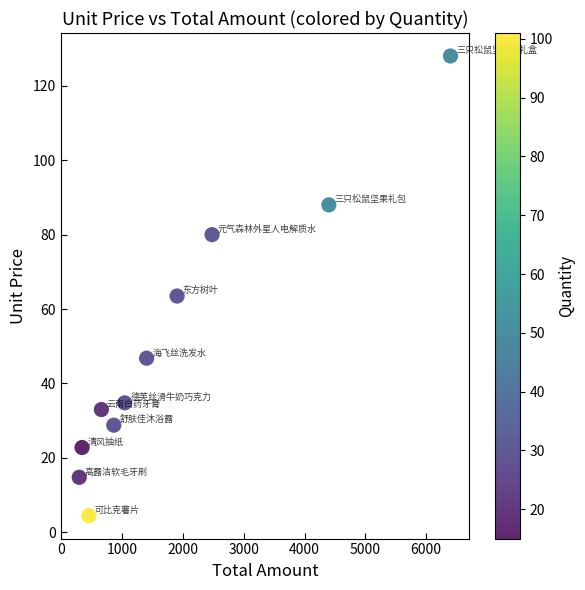

What is the average Y value?

49.5